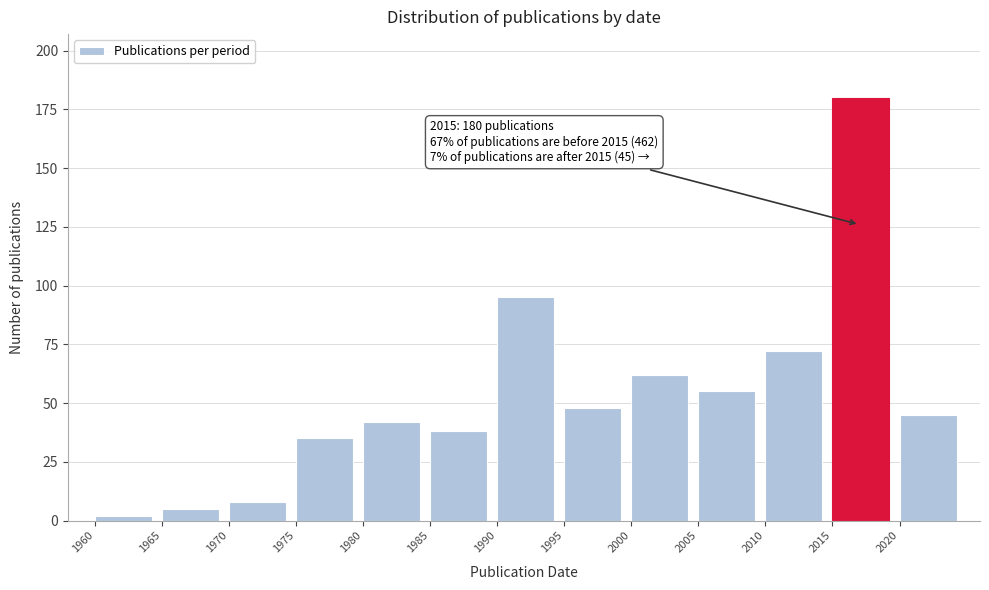

Reading left to right, transcribe all the data shown in this chart.

2	5	8	35	42	38	95	48	62	55	72	180	45